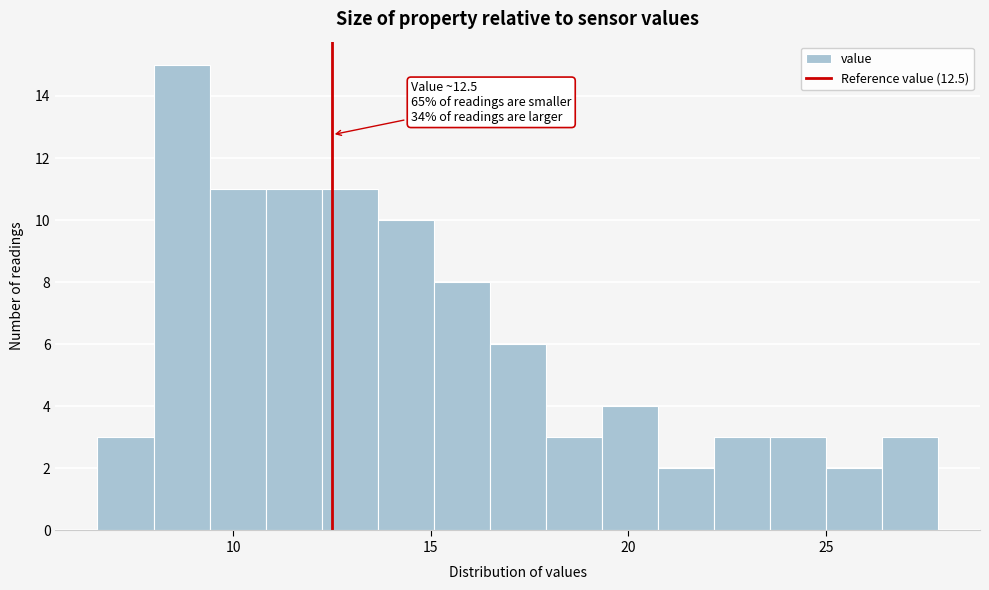

Around what value on the x-axis is the tallest bar? Give the approximate position of its centre, as read against the axis.

8.5